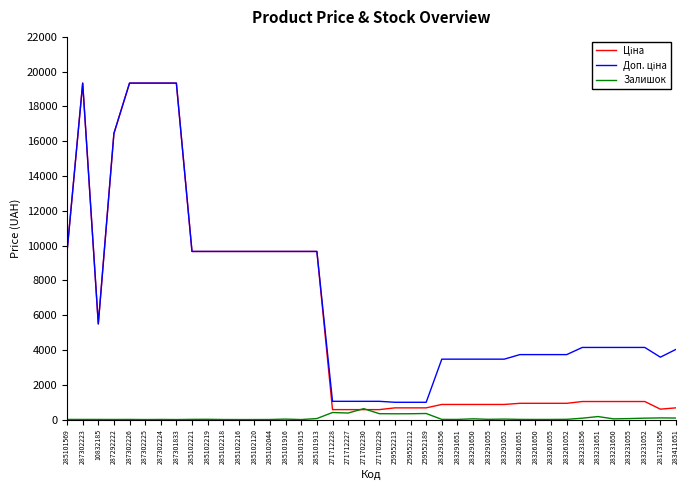

What is the total value across all series at 285101915?

19329.3